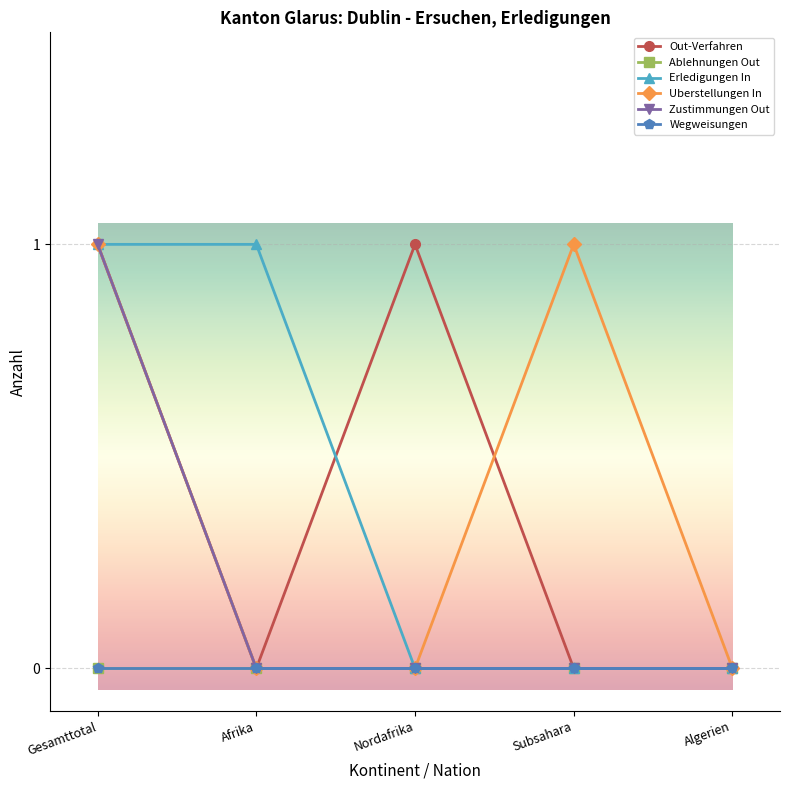

Does the chart have visible grid lines?

Yes